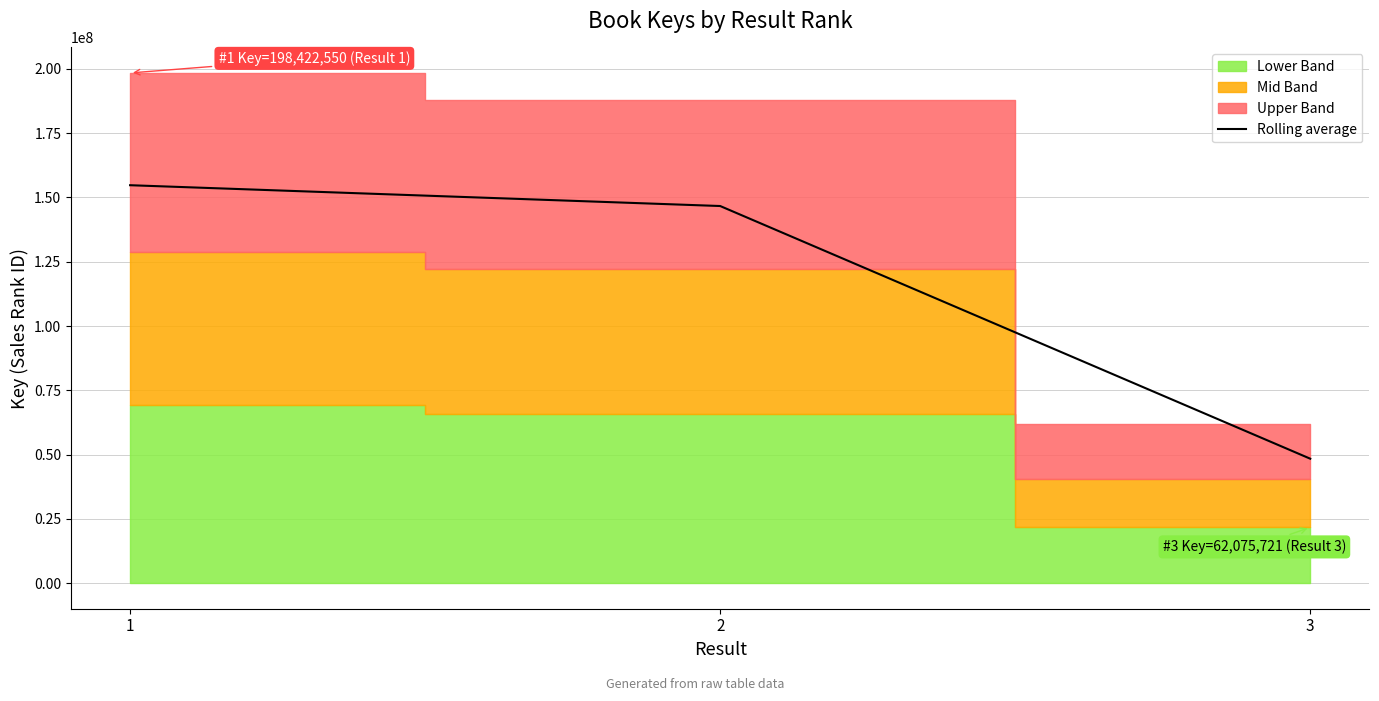

How many lines are shown in the chart?

1